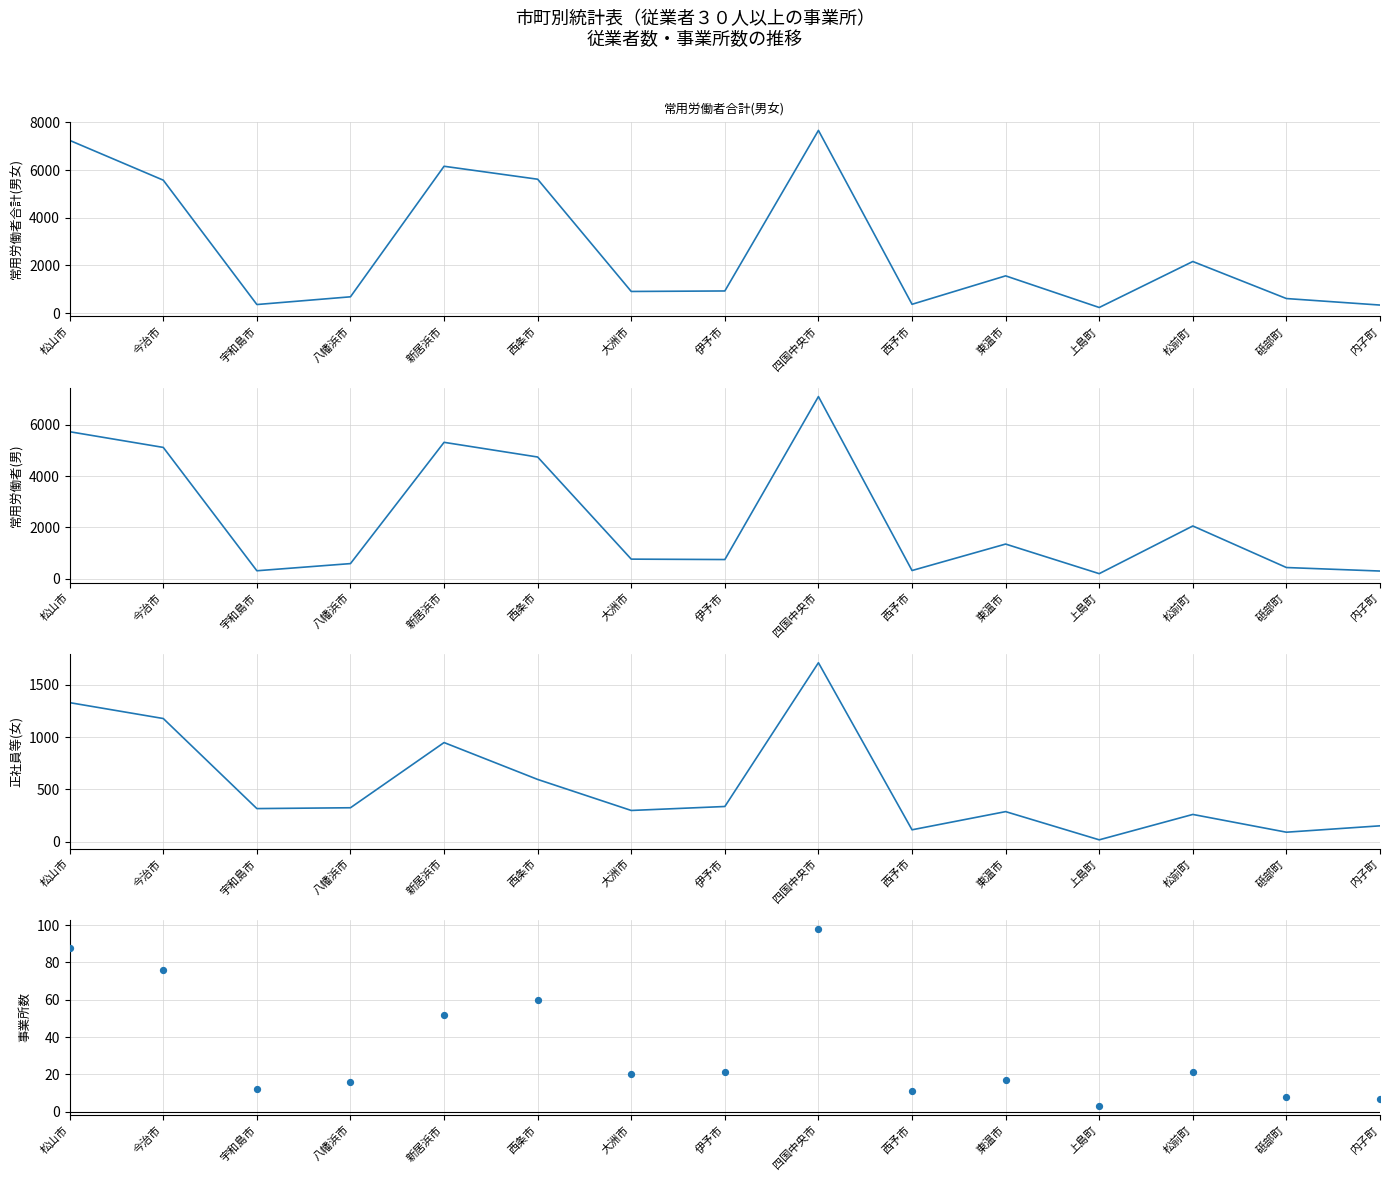

Which series contains the highest Y value?

常用労働者合計(男女)